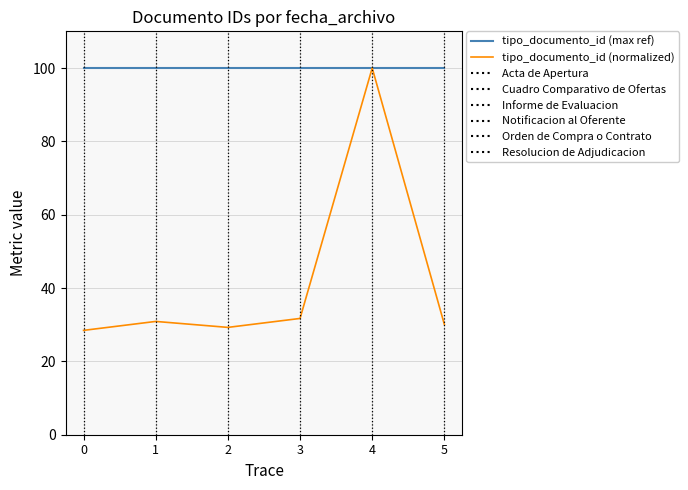

Is it true that tipo_documento_id (max ref) equals 100.0 at 2?

True